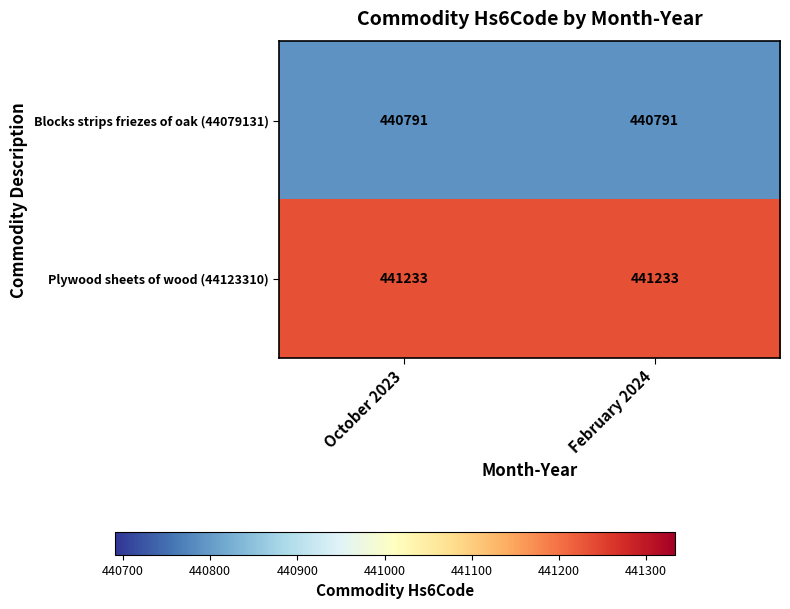

What is the approximate value of Blocks strips friezes of oak (44079131) at October 2023?

440791